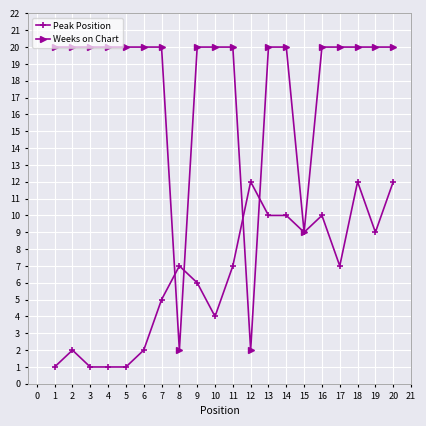

What is the difference between the maximum and minimum values in the Weeks on Chart series?

18